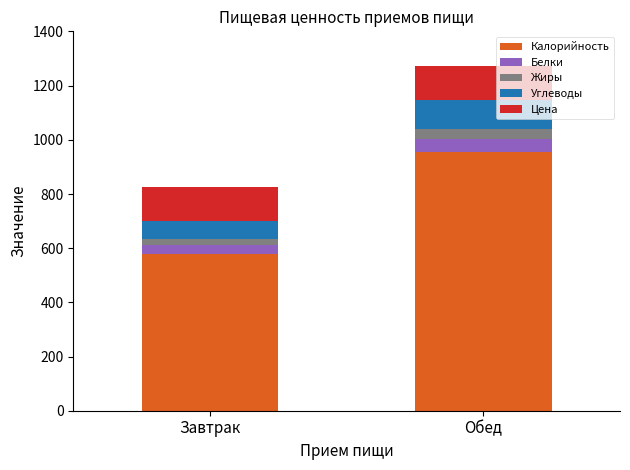

Which category has the highest value in the Калорийность series?

Обед